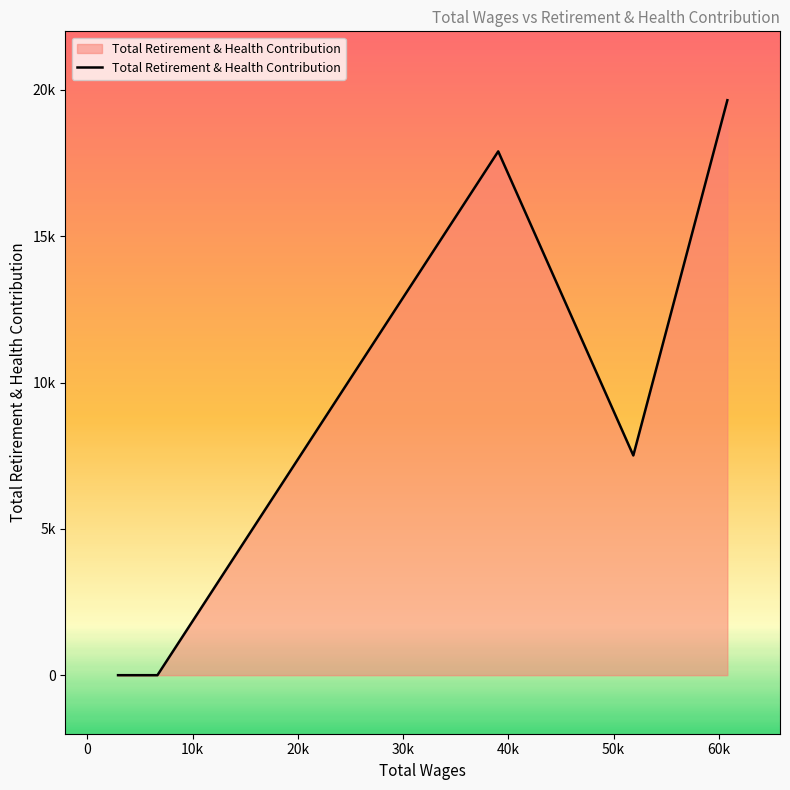

Is this an area chart (filled region under the line)?

Yes